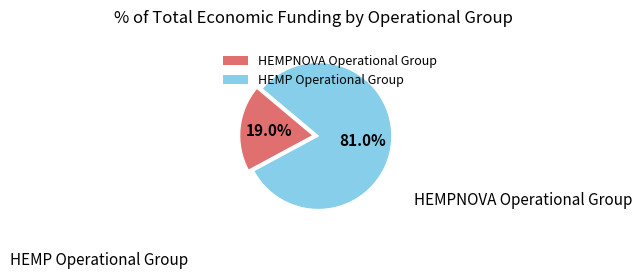

What is the largest slice in the pie chart?

HEMP Operational Group